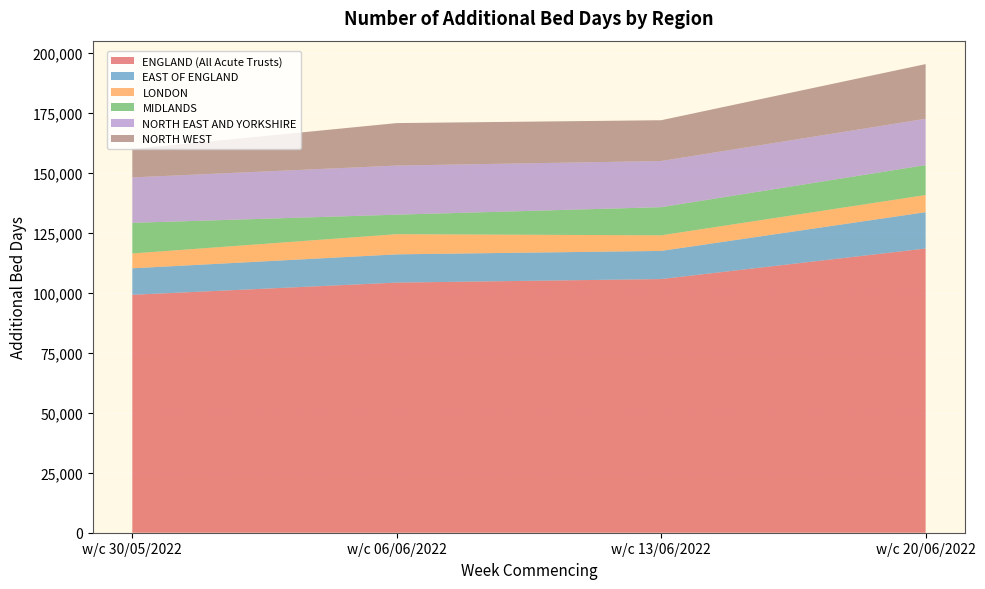

Reading right to left, extract all data points from this chart.

ENGLAND (All Acute Trusts): 118463	105741	104268	99183
EAST OF ENGLAND: 15164	11736	11777	11045
LONDON: 7143	6497	8404	6179
MIDLANDS: 12479	11736	8130	12762
NORTH EAST AND YORKSHIRE: 19305	19241	20474	18941
NORTH WEST: 22797	17004	17711	11839